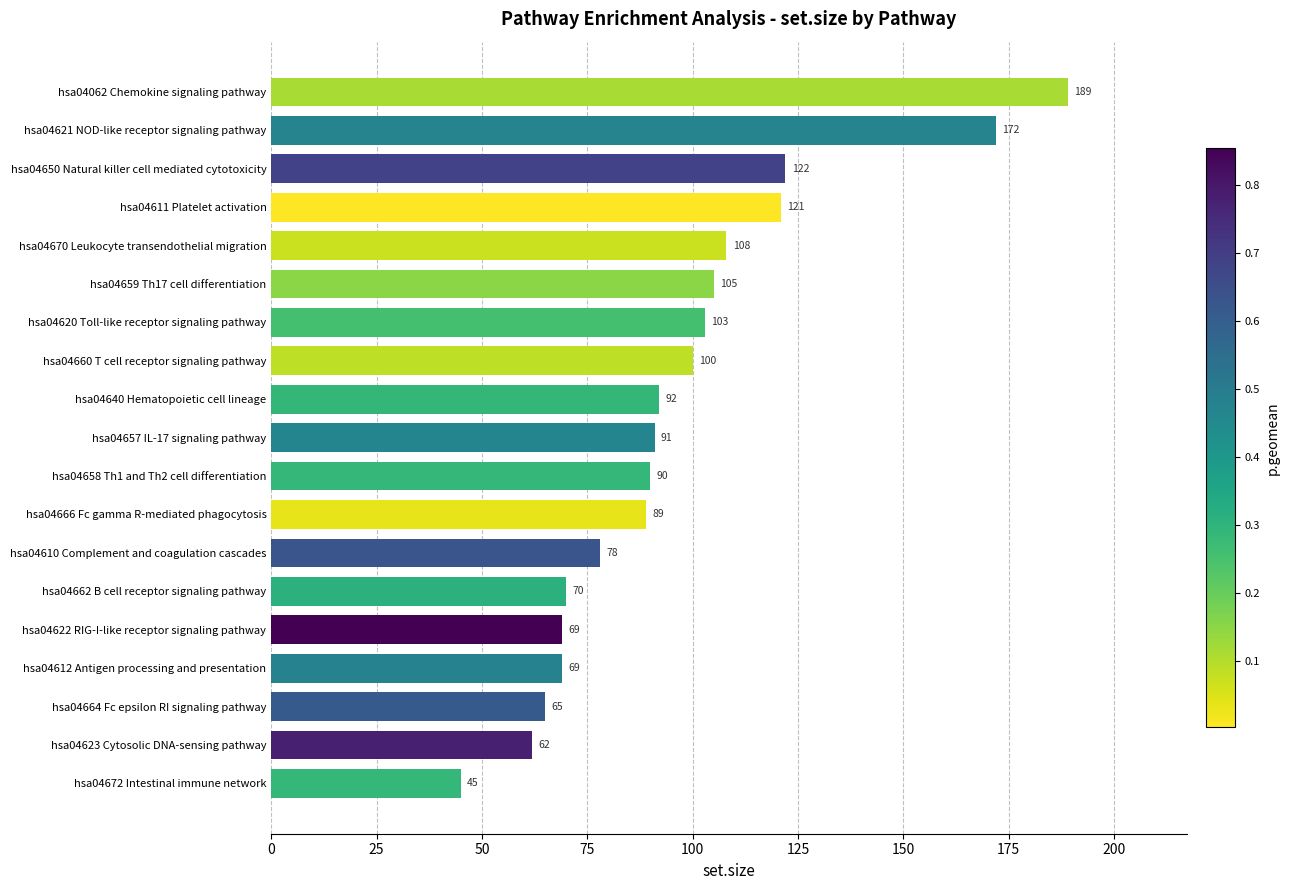

The chart shows a value of 189 at hsa04062 Chemokine signaling pathway. True or false?

True